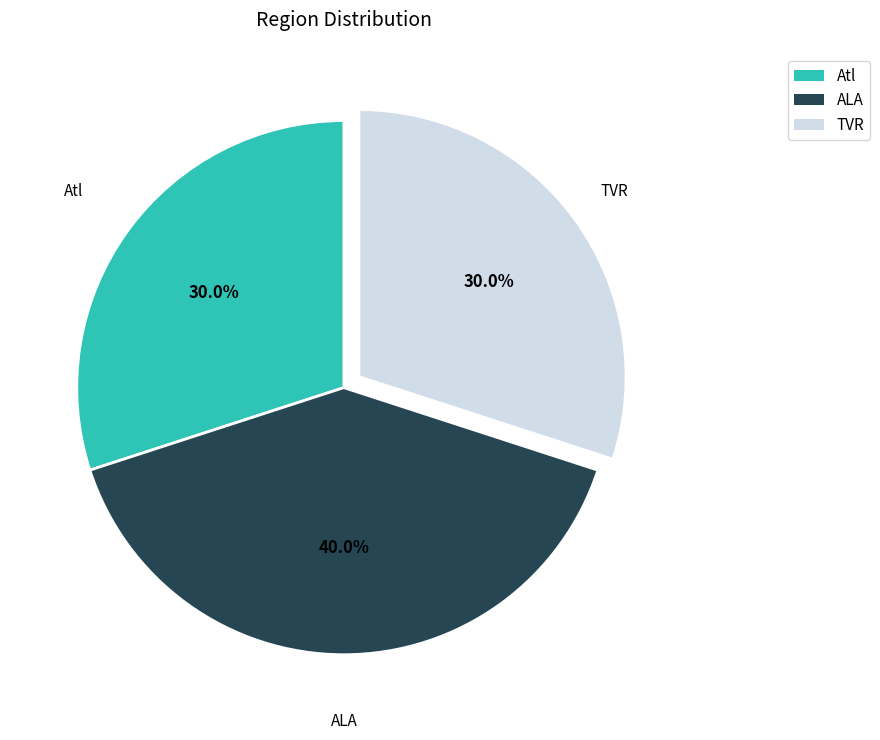

To the nearest percent, what is the average slice percentage?

33%